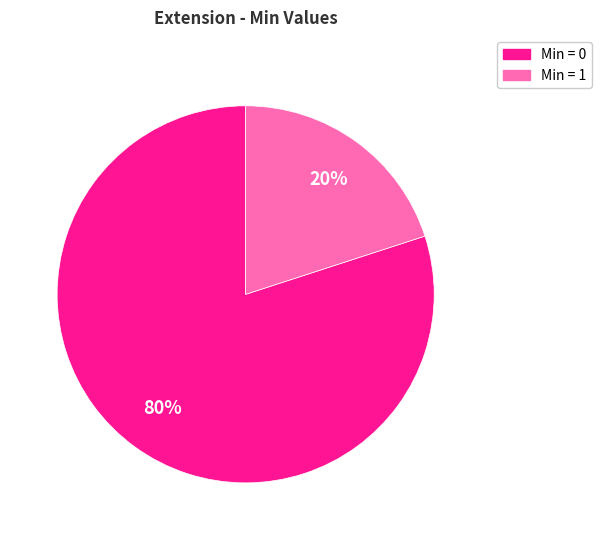

Does any single category account for the majority?

Yes